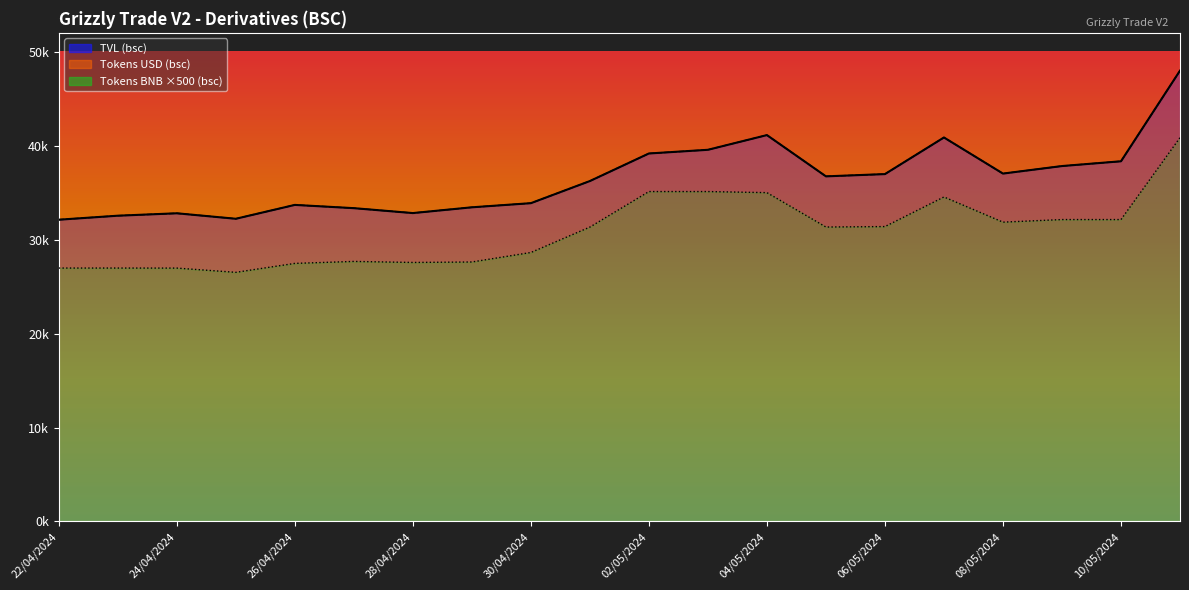

Rank the series by their maximum value, from highest to lowest.

TVL (bsc), Tokens USD (bsc), Tokens BNB (bsc)